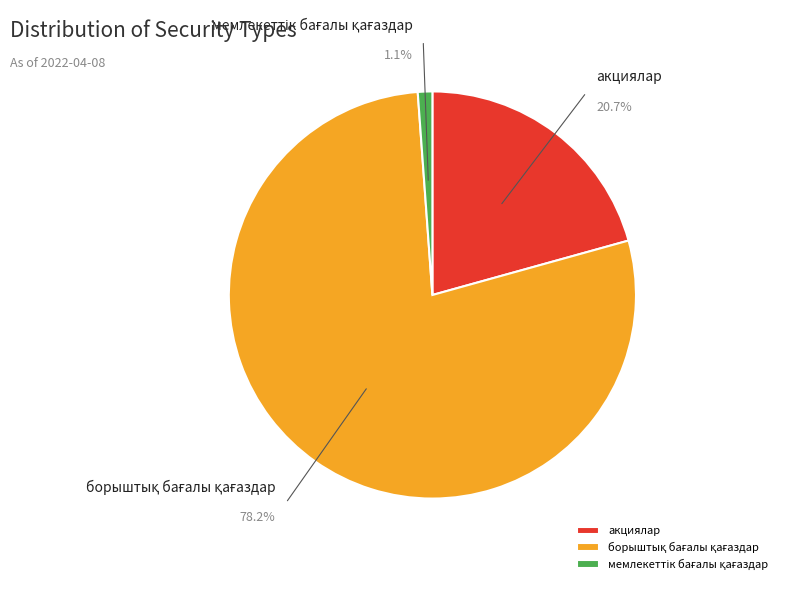

Rank the categories by value from highest to lowest.

борыштық бағалы қағаздар, акциялар, мемлекеттік бағалы қағаздар